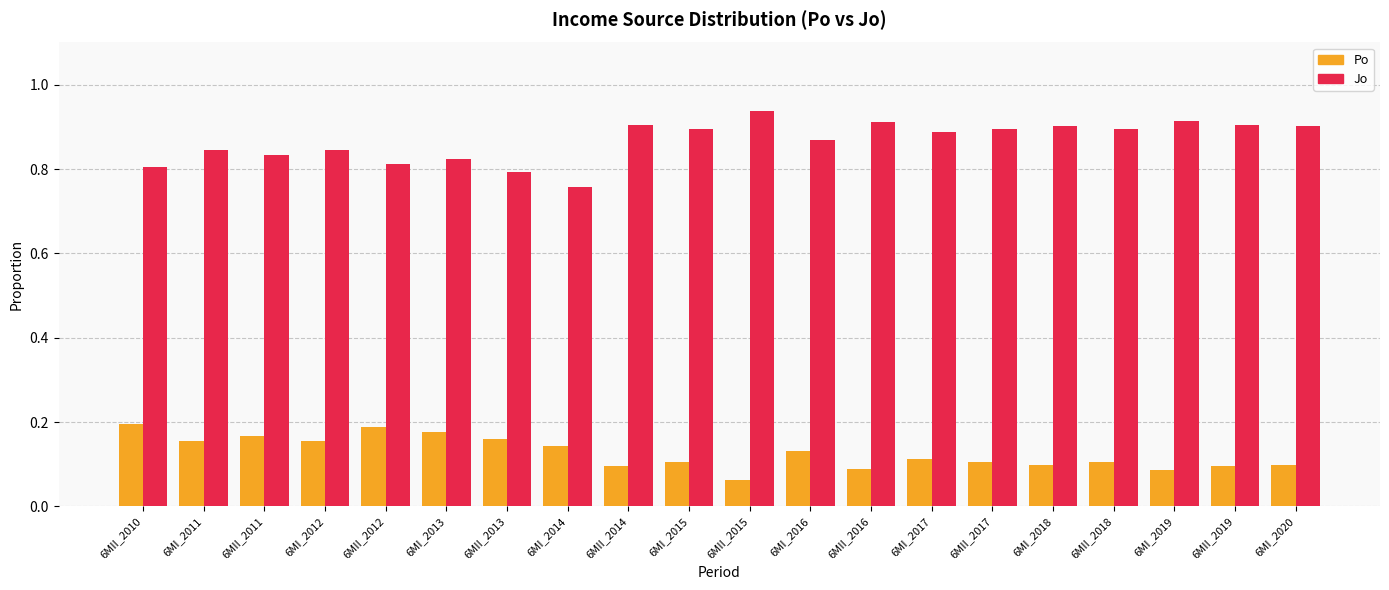

What is the sum of the Jo values at 6MII_2018 and 6MI_2012?

1.7